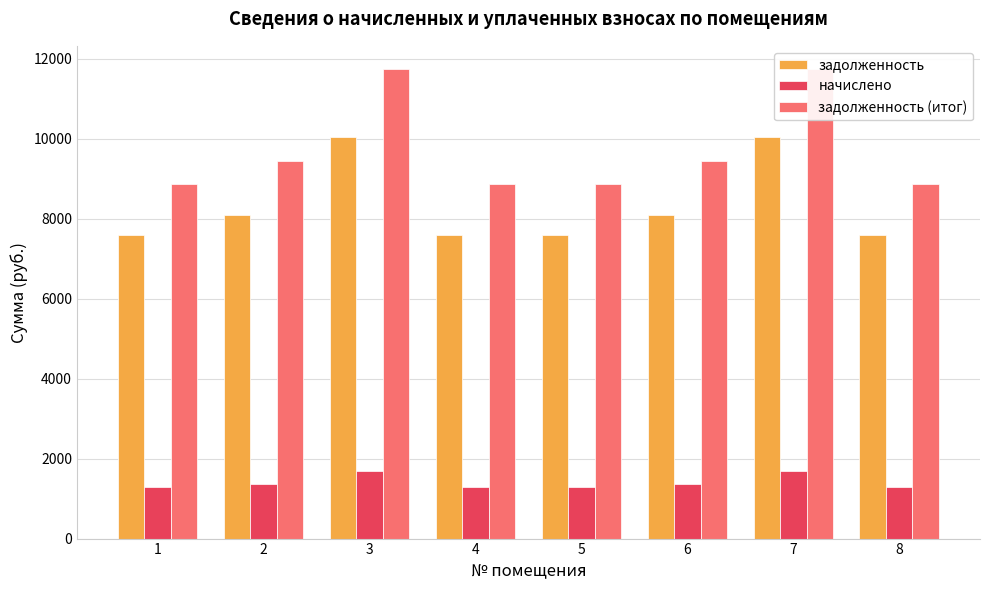

At which label is начислено closest to 1487?

2